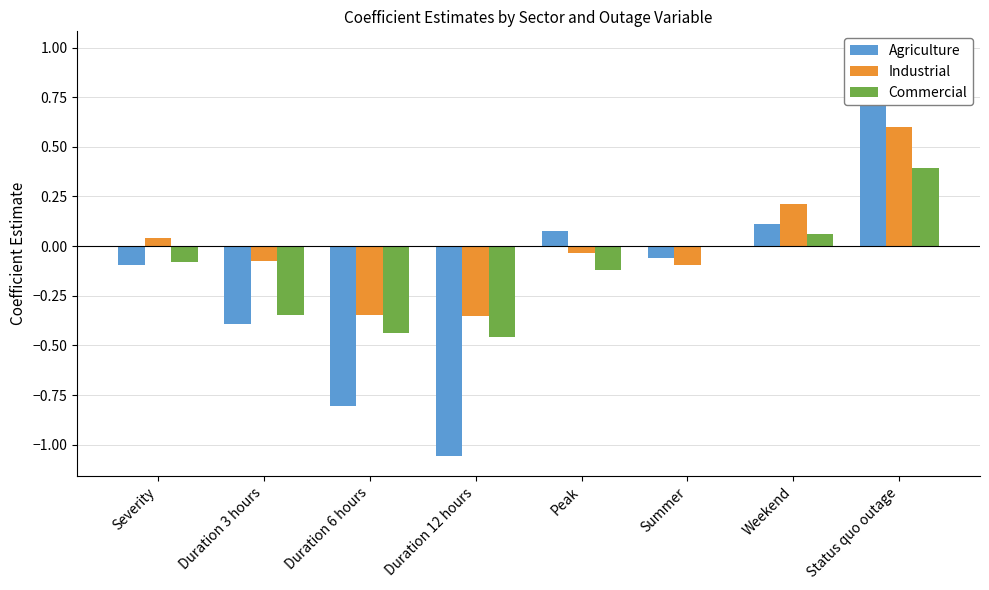

At which label does Commercial reach its peak?

Status quo outage